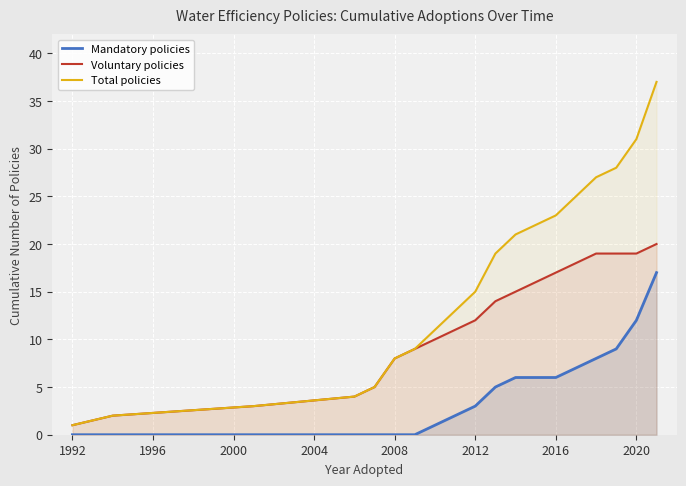

What is the difference between the highest and lowest values at 2012?

12